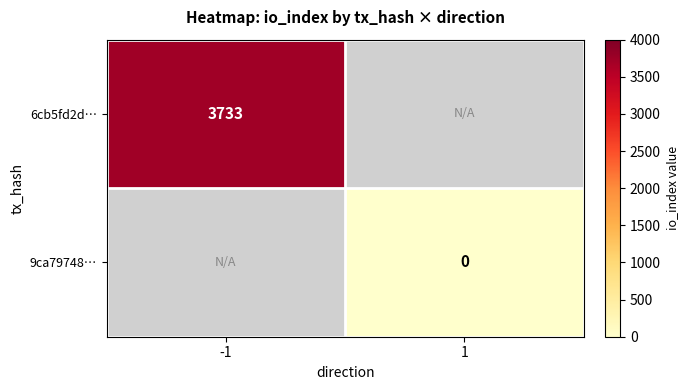

How many distinct data groups are displayed?

2